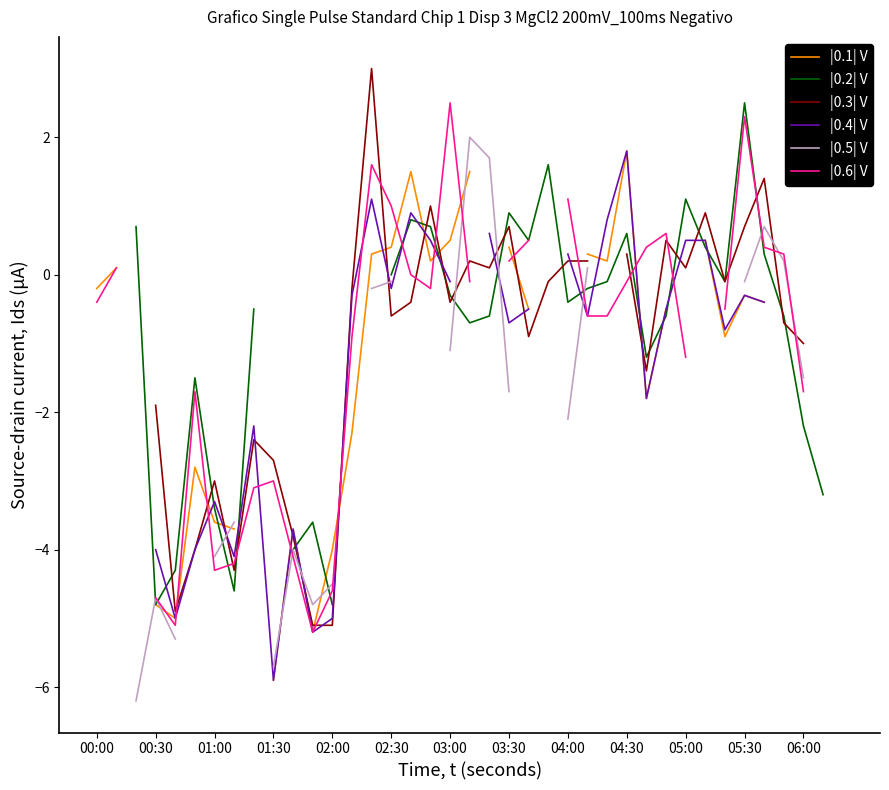

What are all the series names shown in the legend?

|0.1| V, |0.2| V, |0.3| V, |0.4| V, |0.5| V, |0.6| V